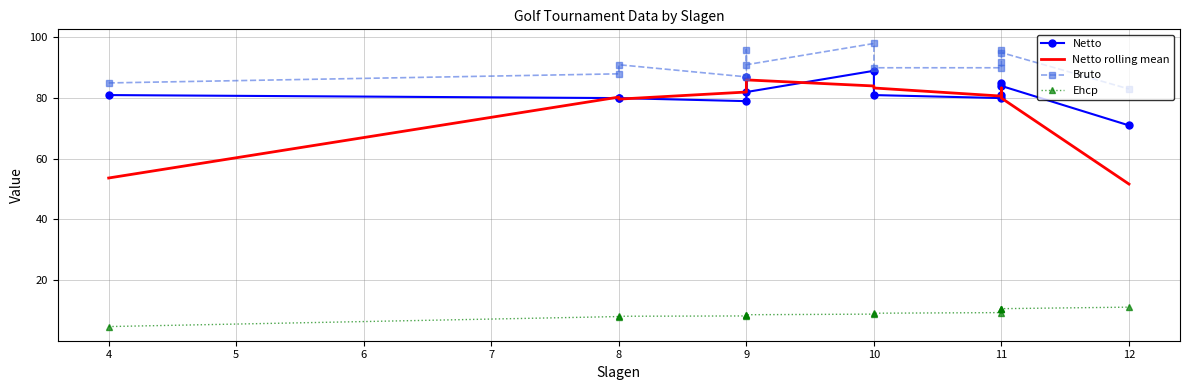

Reading left to right, list all the values displayed in this chart.

Netto: 81.0	80.0	80.0	79.0	87.0	82.0	89.0	81.0	80.0	81.0	85.0	84.0	71.0
Netto rolling mean: 53.7	80.3	79.7	82.0	82.7	86.0	84.0	83.3	80.7	82.0	83.3	80.0	51.7
Bruto: 85.0	88.0	91.0	87.0	96.0	91.0	98.0	90.0	90.0	92.0	96.0	95.0	83.0
Ehcp: 4.7	8.0	8.1	8.2	8.4	8.6	8.8	9.1	9.3	10.4	10.4	10.6	11.1